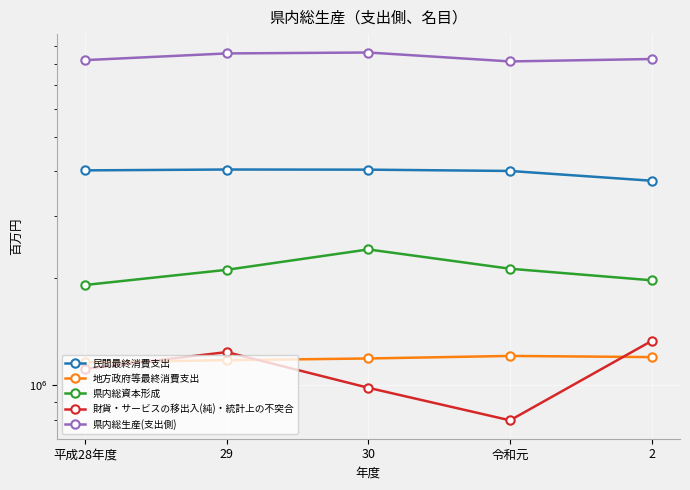

What are all the series names shown in the legend?

民間最終消費支出, 地方政府等最終消費支出, 県内総資本形成, 財貨・サービスの移出入(純)・統計上の不突合, 県内総生産(支出側)